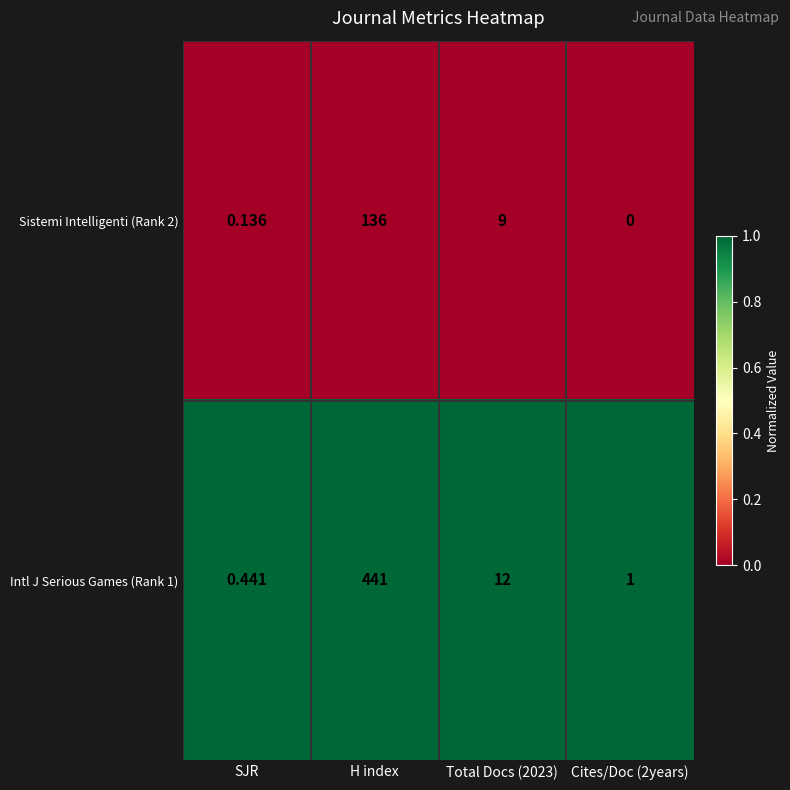

What is the total value across all series at SJR?

0.6